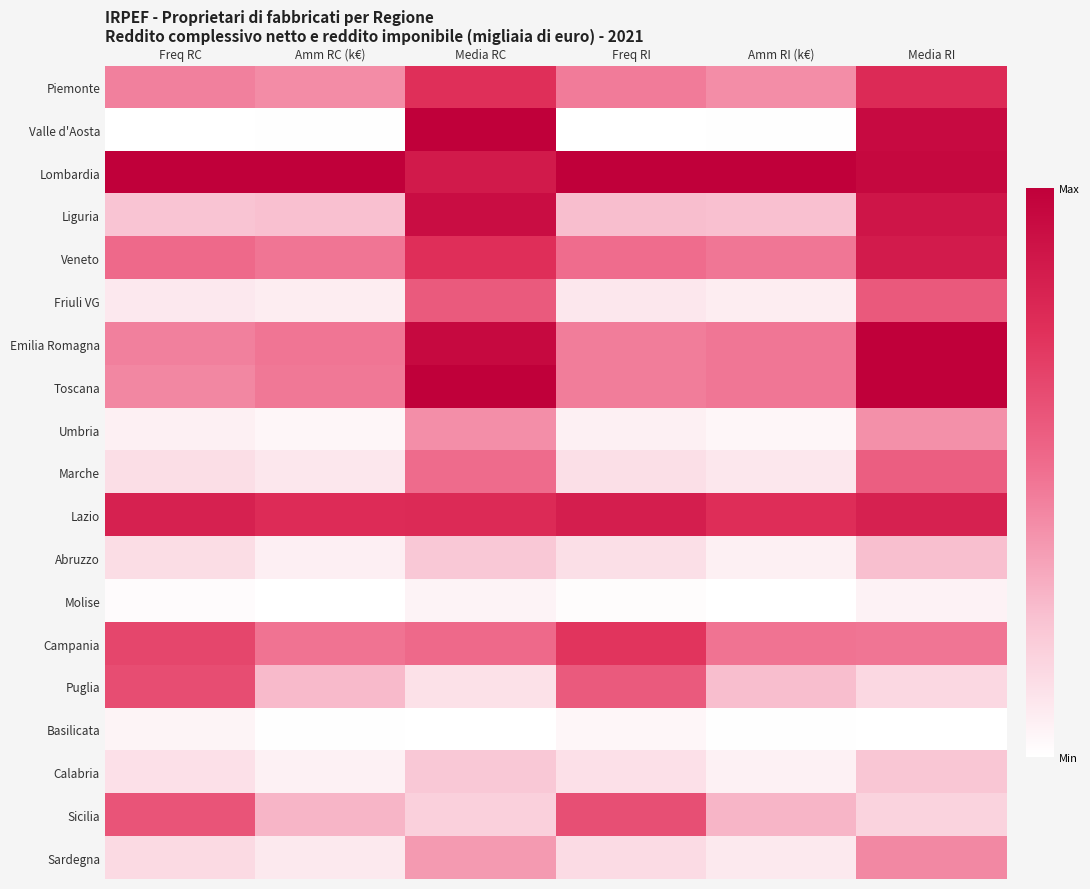

Reading left to right, list all the values displayed in this chart.

Piemonte: Freq RC=0.4	Amm RC (k€)=0.4	Media RC=0.8	Freq RI=0.5	Amm RI (k€)=0.4	Media RI=0.8
Valle d'Aosta: Freq RC=0.0	Amm RC (k€)=0.0	Media RC=1.0	Freq RI=0.0	Amm RI (k€)=0.0	Media RI=0.9
Lombardia: Freq RC=1.0	Amm RC (k€)=1.0	Media RC=0.9	Freq RI=1.0	Amm RI (k€)=1.0	Media RI=1.0
Liguria: Freq RC=0.2	Amm RC (k€)=0.2	Media RC=0.9	Freq RI=0.3	Amm RI (k€)=0.2	Media RI=0.9
Veneto: Freq RC=0.5	Amm RC (k€)=0.5	Media RC=0.8	Freq RI=0.5	Amm RI (k€)=0.5	Media RI=0.9
Friuli VG: Freq RC=0.1	Amm RC (k€)=0.1	Media RC=0.6	Freq RI=0.1	Amm RI (k€)=0.1	Media RI=0.6
Emilia Romagna: Freq RC=0.4	Amm RC (k€)=0.5	Media RC=0.9	Freq RI=0.5	Amm RI (k€)=0.5	Media RI=1.0
Toscana: Freq RC=0.4	Amm RC (k€)=0.5	Media RC=1.0	Freq RI=0.5	Amm RI (k€)=0.5	Media RI=1.0
Umbria: Freq RC=0.1	Amm RC (k€)=0.0	Media RC=0.4	Freq RI=0.1	Amm RI (k€)=0.0	Media RI=0.4
Marche: Freq RC=0.1	Amm RC (k€)=0.1	Media RC=0.5	Freq RI=0.1	Amm RI (k€)=0.1	Media RI=0.6
Lazio: Freq RC=0.8	Amm RC (k€)=0.8	Media RC=0.8	Freq RI=0.8	Amm RI (k€)=0.8	Media RI=0.8
Abruzzo: Freq RC=0.1	Amm RC (k€)=0.1	Media RC=0.2	Freq RI=0.1	Amm RI (k€)=0.1	Media RI=0.3
Molise: Freq RC=0.0	Amm RC (k€)=0.0	Media RC=0.0	Freq RI=0.0	Amm RI (k€)=0.0	Media RI=0.1
Campania: Freq RC=0.7	Amm RC (k€)=0.5	Media RC=0.5	Freq RI=0.7	Amm RI (k€)=0.5	Media RI=0.5
Puglia: Freq RC=0.6	Amm RC (k€)=0.3	Media RC=0.1	Freq RI=0.6	Amm RI (k€)=0.3	Media RI=0.2
Basilicata: Freq RC=0.0	Amm RC (k€)=0.0	Media RC=0.0	Freq RI=0.0	Amm RI (k€)=0.0	Media RI=0.0
Calabria: Freq RC=0.1	Amm RC (k€)=0.1	Media RC=0.2	Freq RI=0.1	Amm RI (k€)=0.1	Media RI=0.2
Sicilia: Freq RC=0.6	Amm RC (k€)=0.3	Media RC=0.2	Freq RI=0.6	Amm RI (k€)=0.3	Media RI=0.2
Sardegna: Freq RC=0.1	Amm RC (k€)=0.1	Media RC=0.4	Freq RI=0.1	Amm RI (k€)=0.1	Media RI=0.4